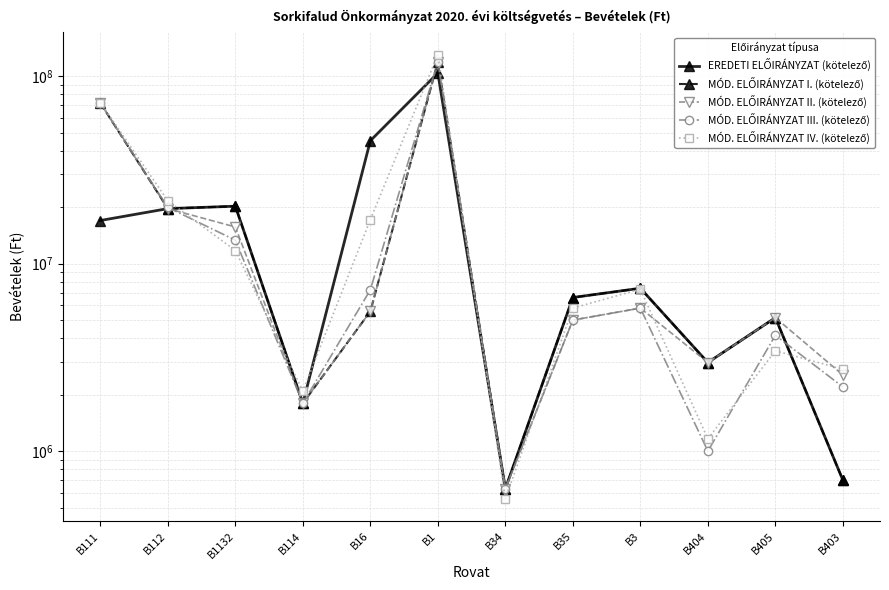

Count the number of data series in this chart.

5